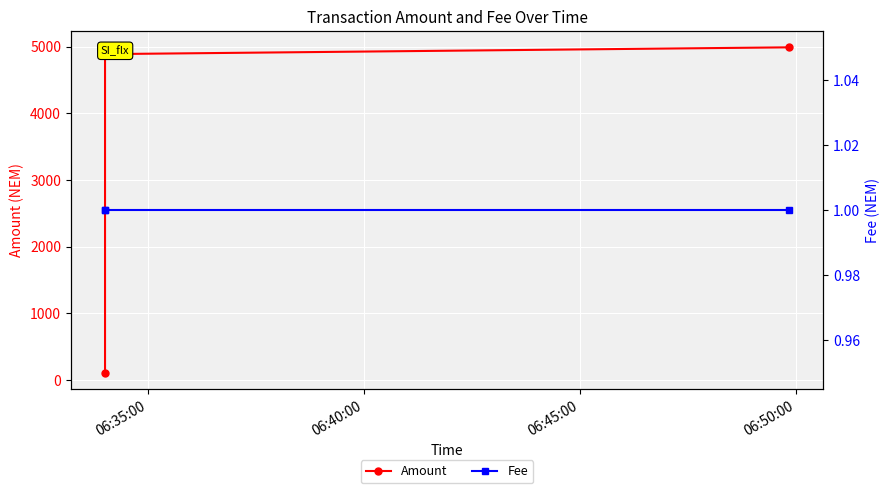

What is the total value across all series at 06:40:00?

4888